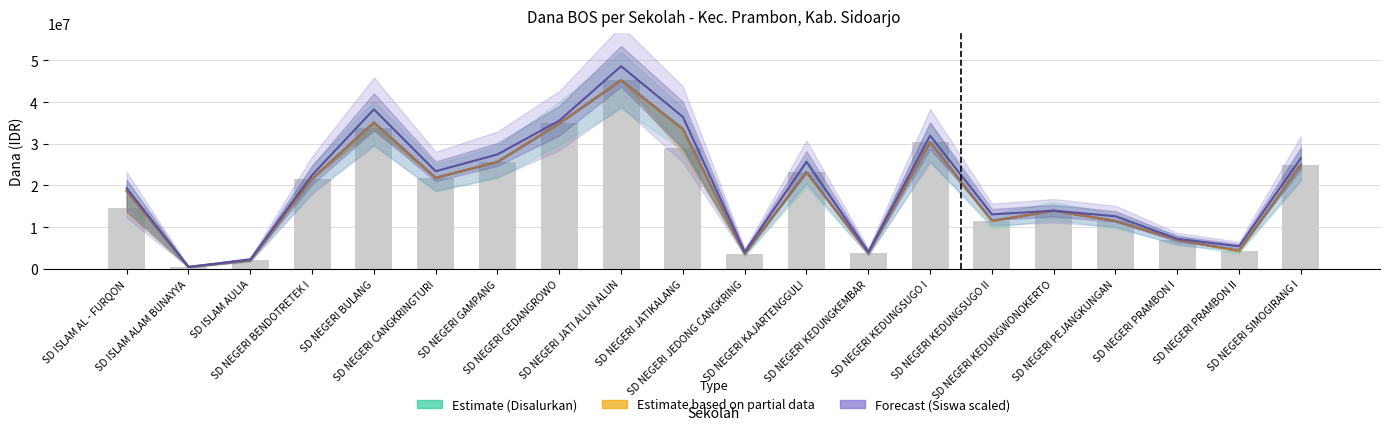

Which category has the lowest value across all series?

SD ISLAM ALAM BUNAYYA